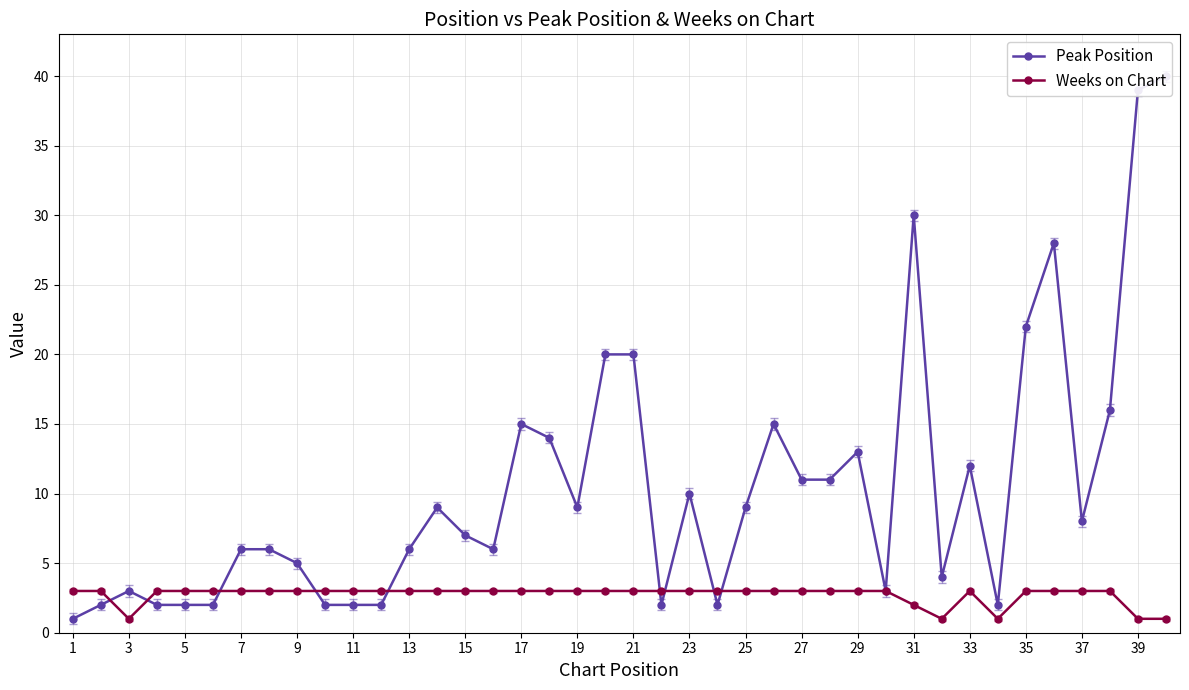

The value of Weeks on Chart at 1 is 1. True or false?

False